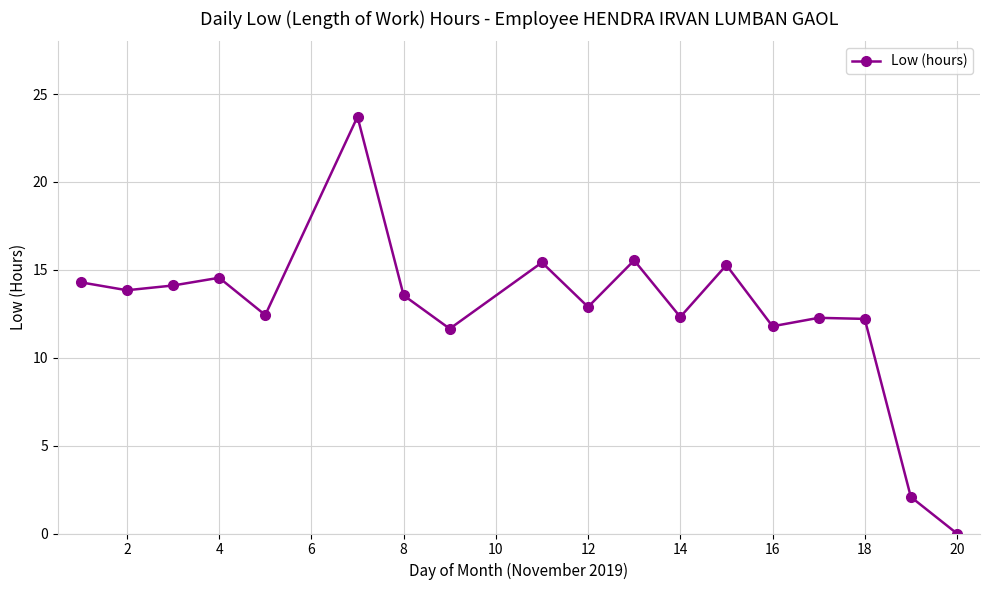

Does the chart display data point markers on the line(s)?

Yes